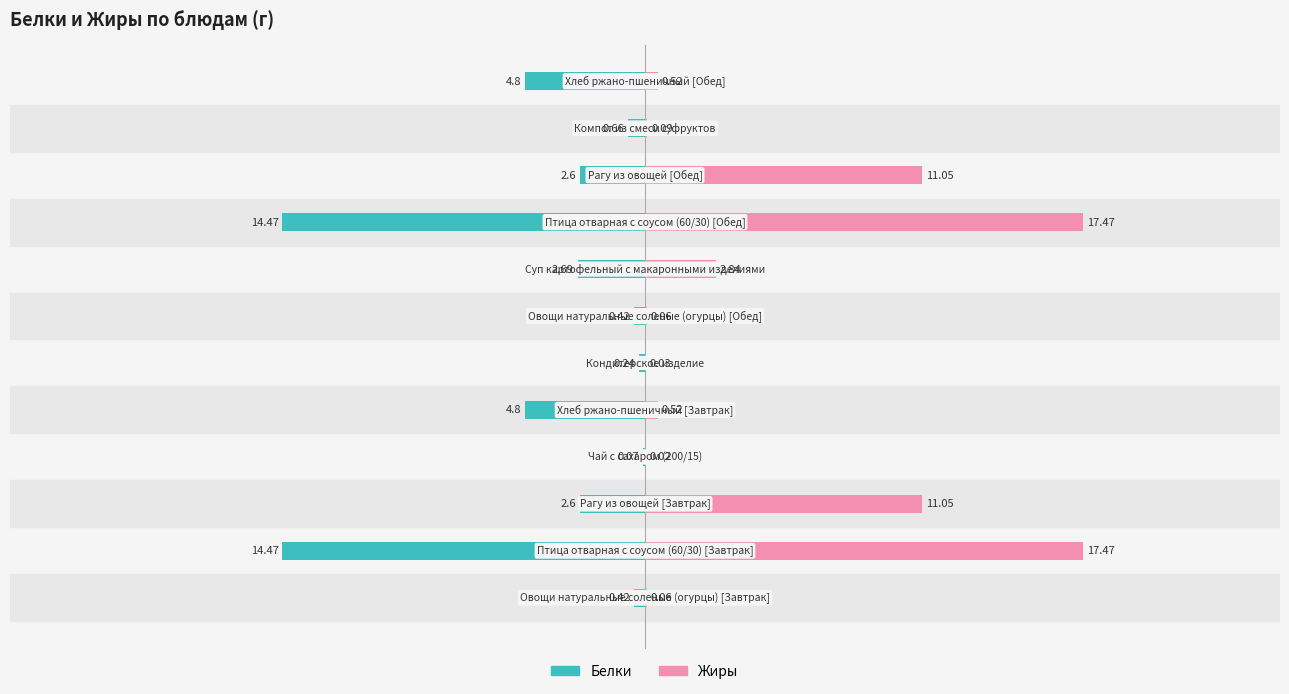

How many data points does each series have?

12